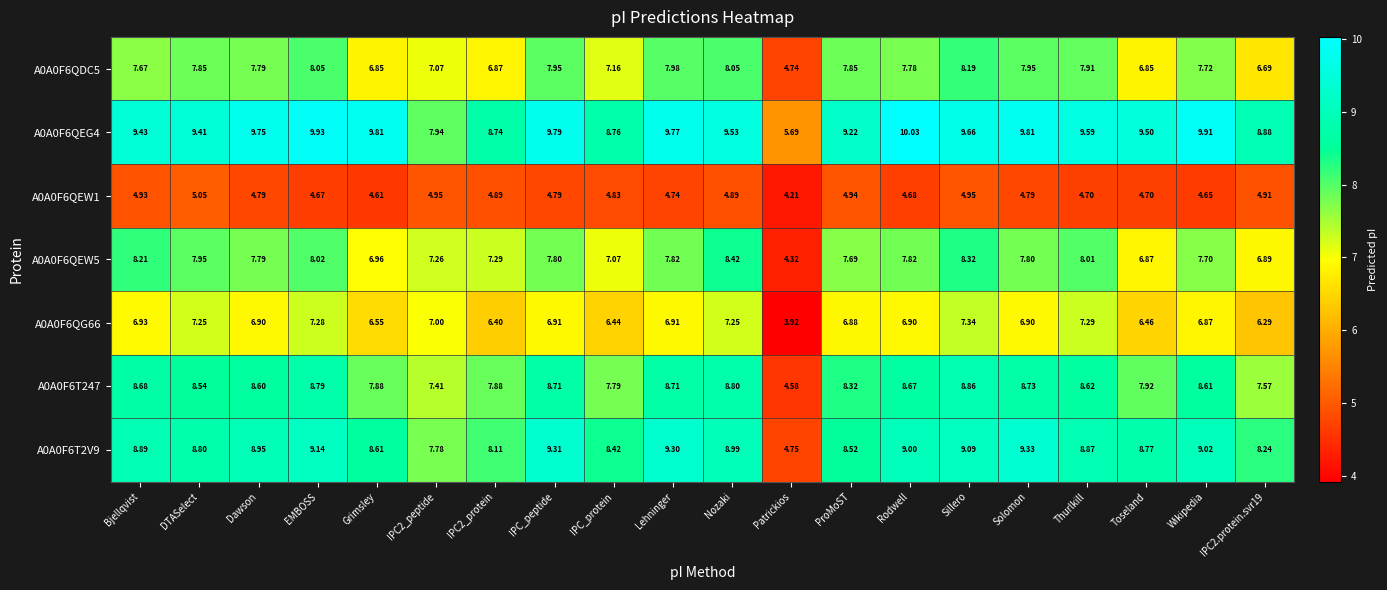

At which category is the sum across all series the highest?

Sillero